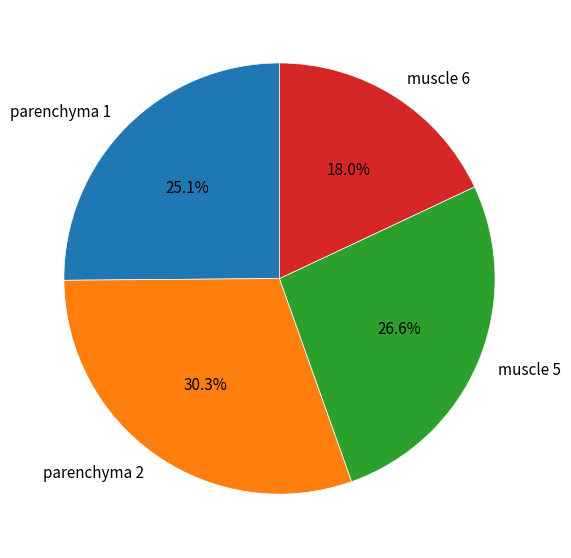

How many slices are in this pie chart?

4